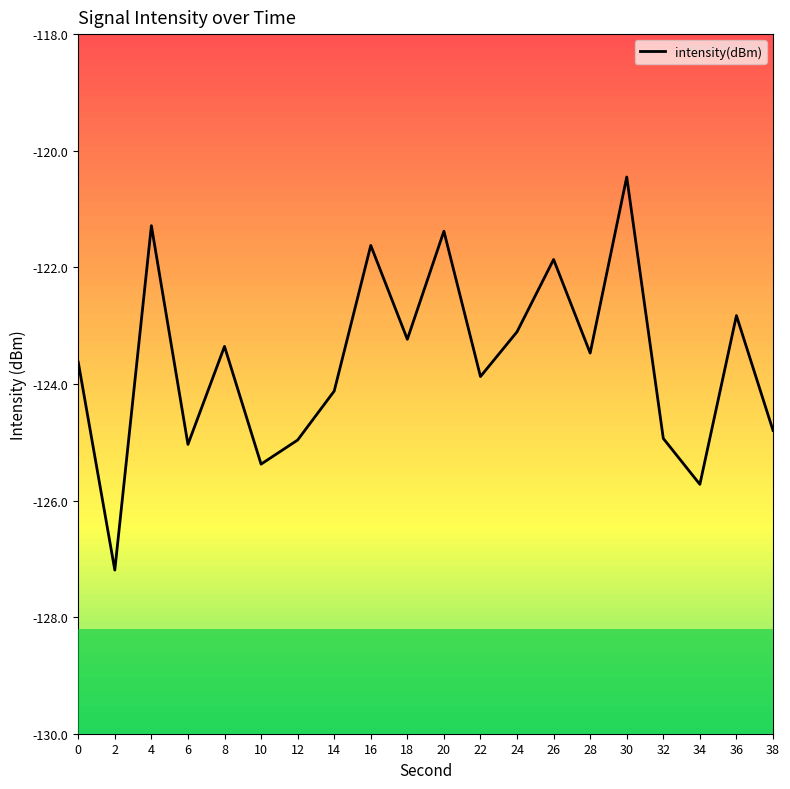

How many interior local valleys (lower than both neighbors) does the data have?

7